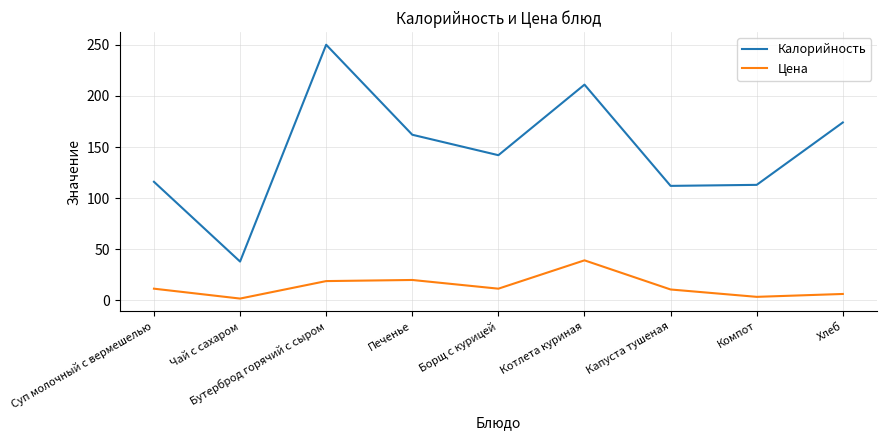

Does the chart have visible grid lines?

Yes